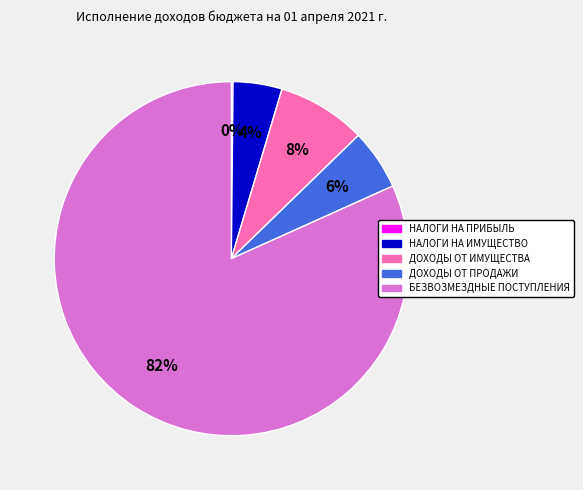

What is the majority slice?

БЕЗВОЗМЕЗДНЫЕ ПОСТУПЛЕНИЯ